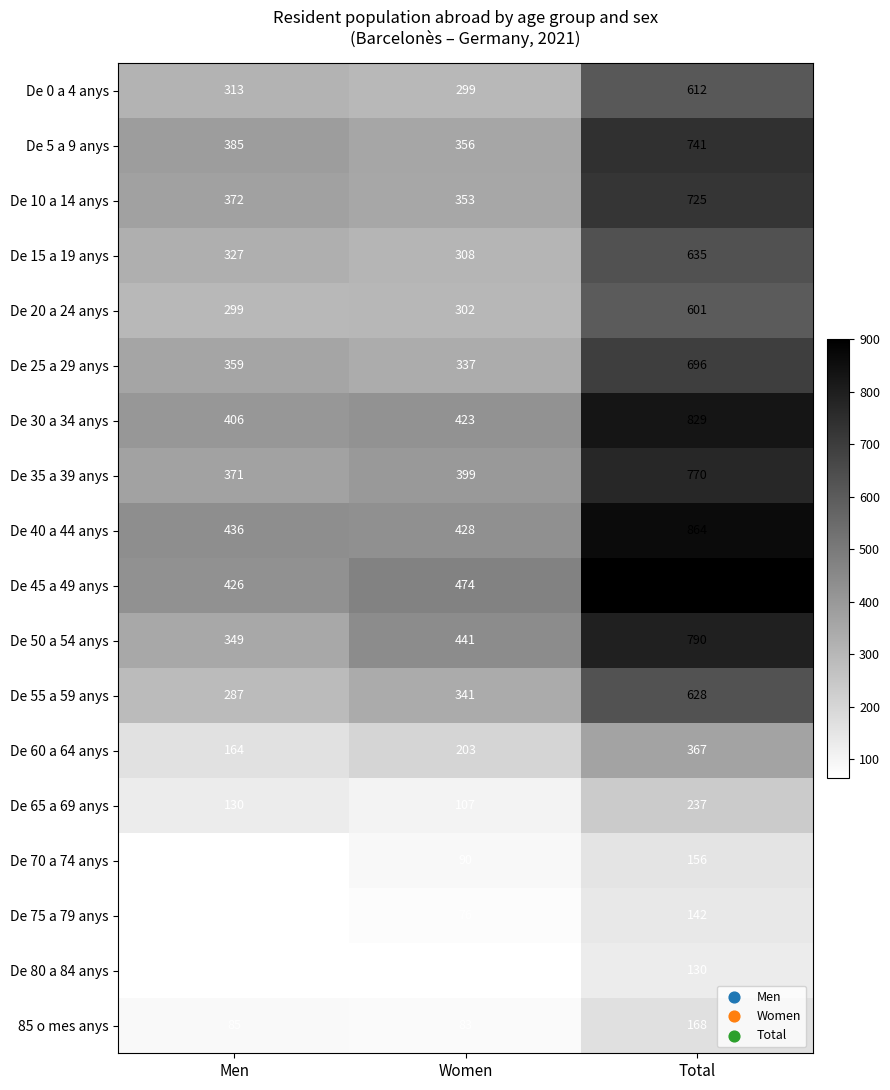

At which category is the sum across all series the highest?

Total